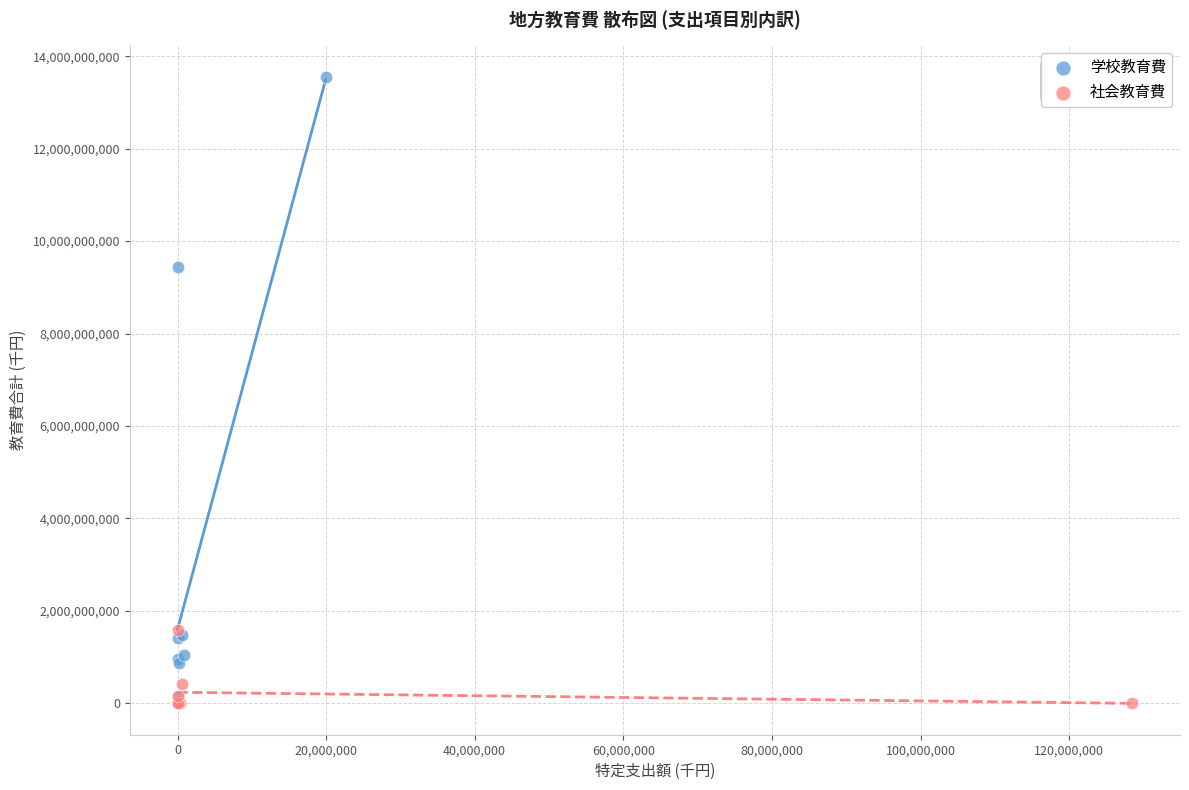

What are all the series names shown in the legend?

学校教育費, 社会教育費